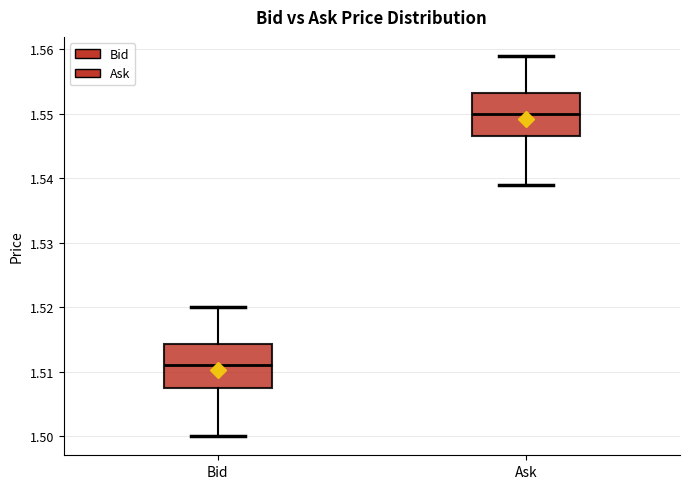

Reading left to right, read every box against the y-axis: the position of its median line, the range the box covers, and the ends of its whiskers. The values are not printed on the chart, so give them approximately, as read against the axis.

Bid: median 1.511, box 1.508 to 1.514, whiskers 1.500 to 1.520
Ask: median 1.550, box 1.547 to 1.553, whiskers 1.539 to 1.559